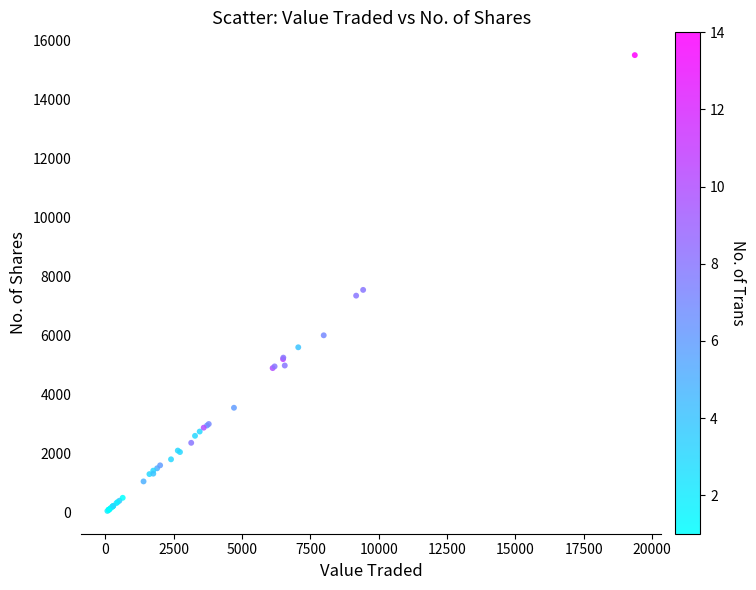

What Y value in the scatter plot is closest to 7777?

7545